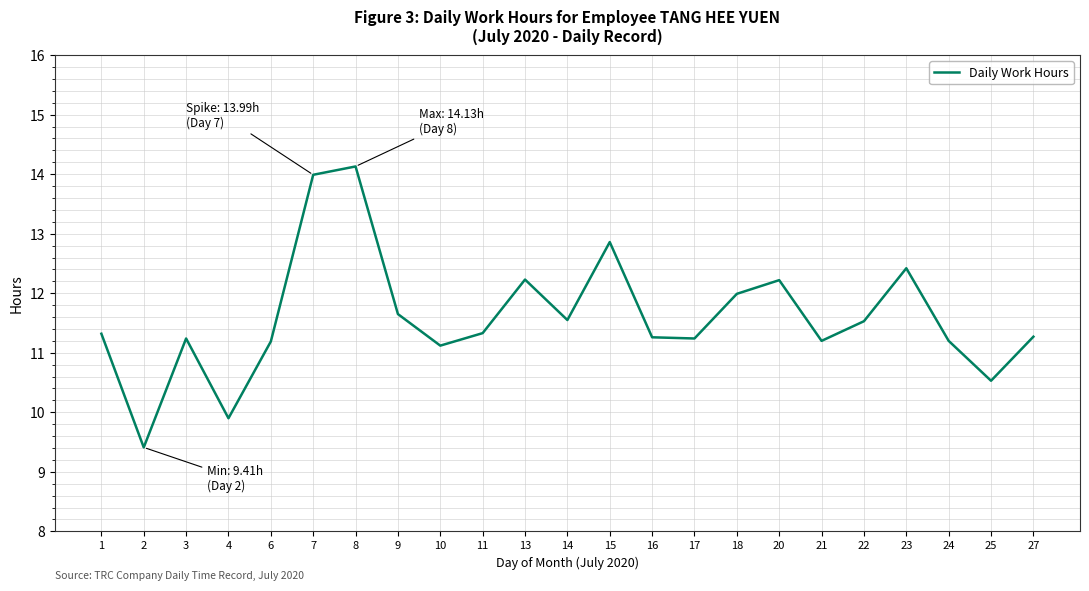

Where is the first local maximum?

3